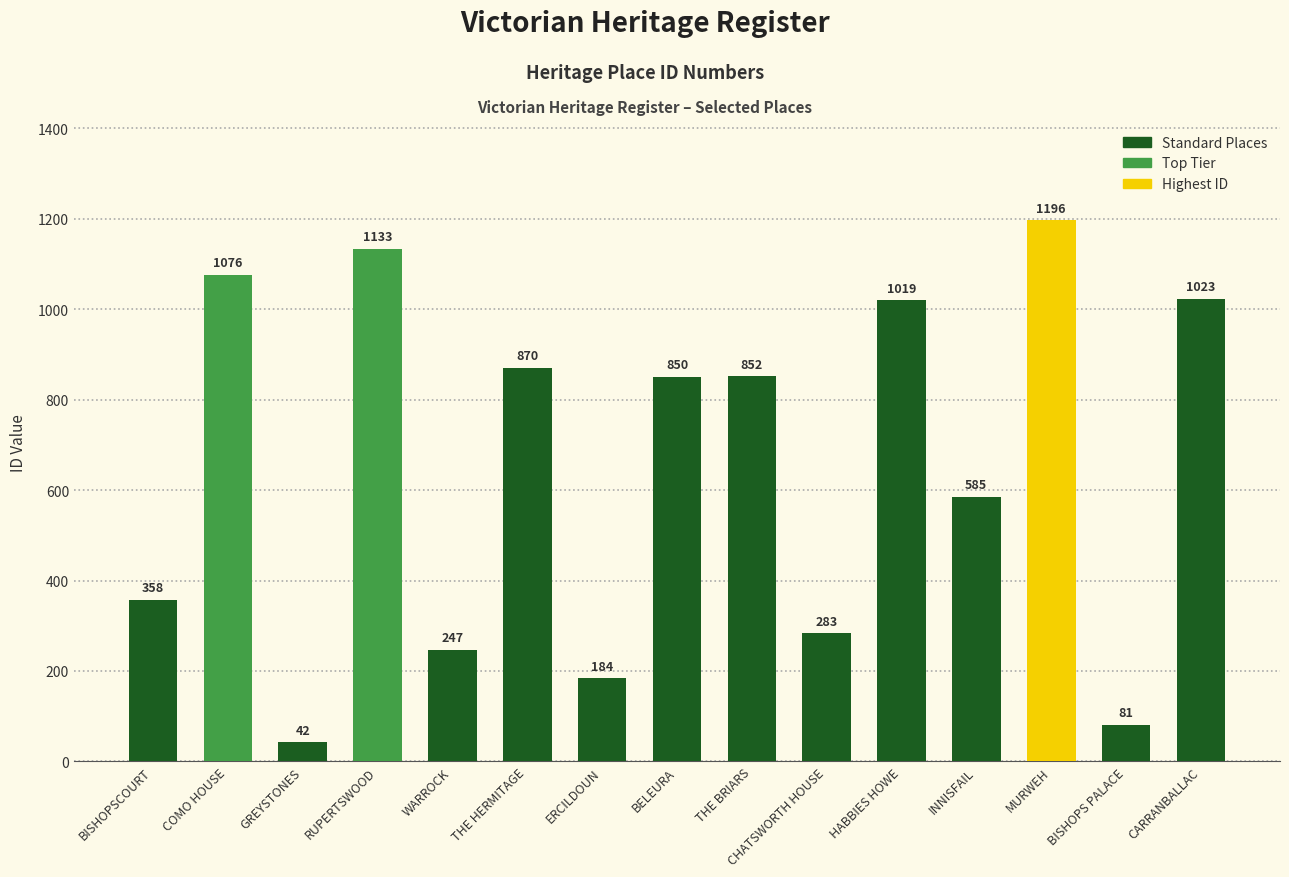

The value at RUPERTSWOOD is 1133. True or false?

True